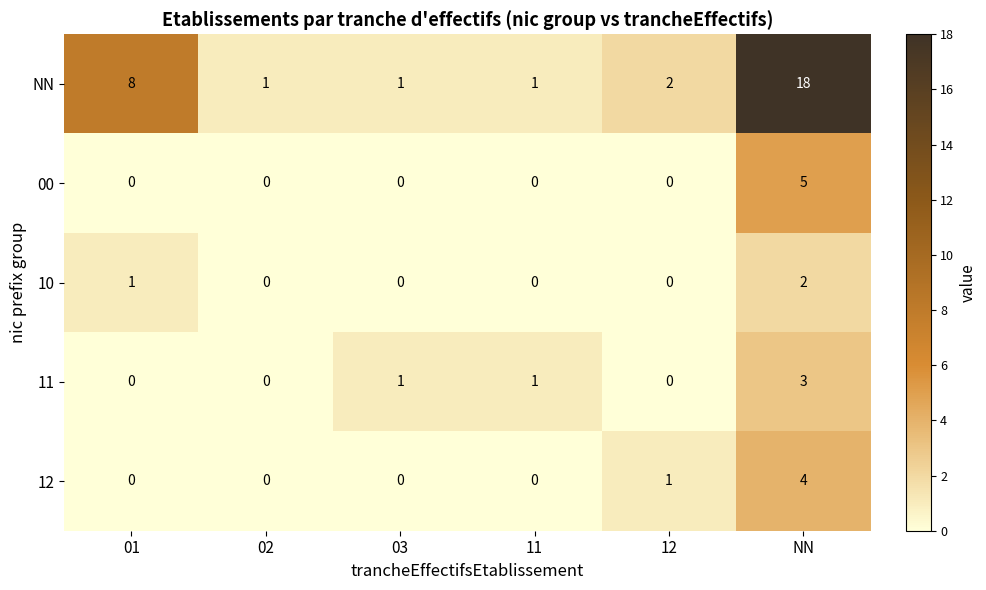

Reading left to right, list all the values displayed in this chart.

NN: 01=8	02=1	03=1	11=1	12=2	NN=18
00: 01=0	02=0	03=0	11=0	12=0	NN=5
10: 01=1	02=0	03=0	11=0	12=0	NN=2
11: 01=0	02=0	03=1	11=1	12=0	NN=3
12: 01=0	02=0	03=0	11=0	12=1	NN=4